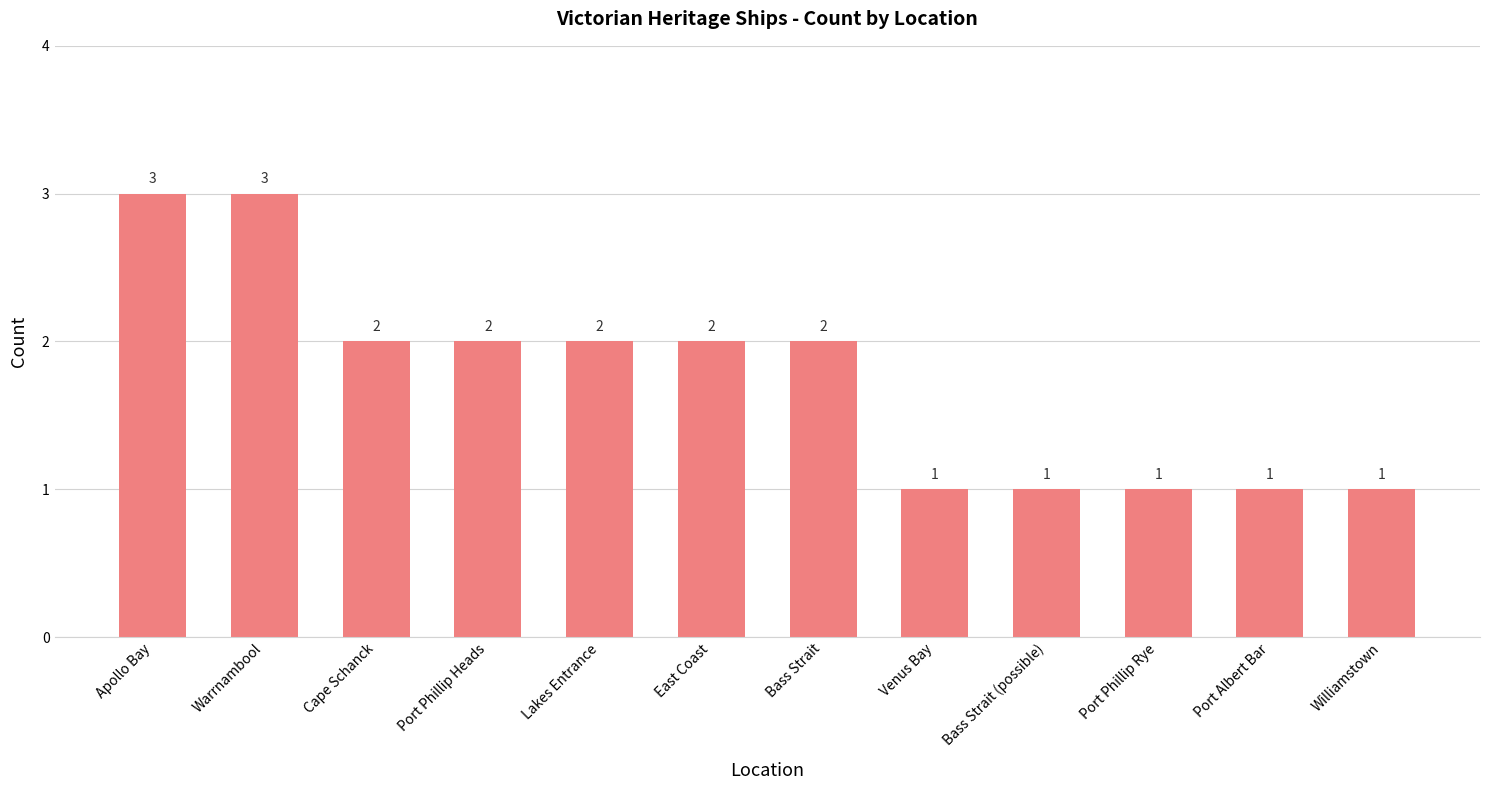

How many categories are shown in the chart?

12